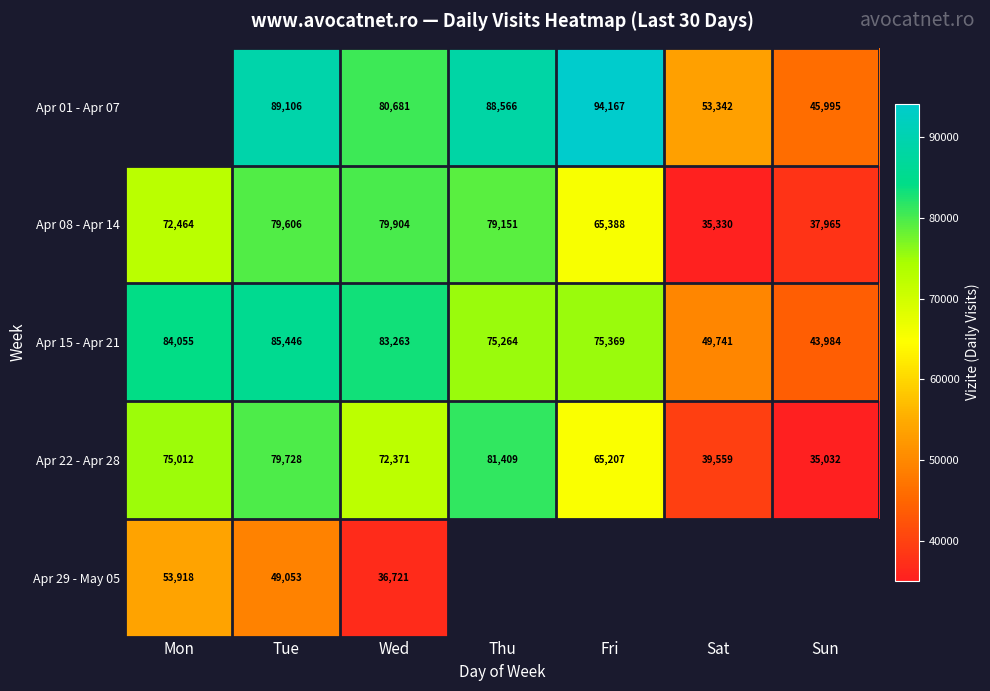

At which label does Apr 15 - Apr 21 reach its minimum?

Sun